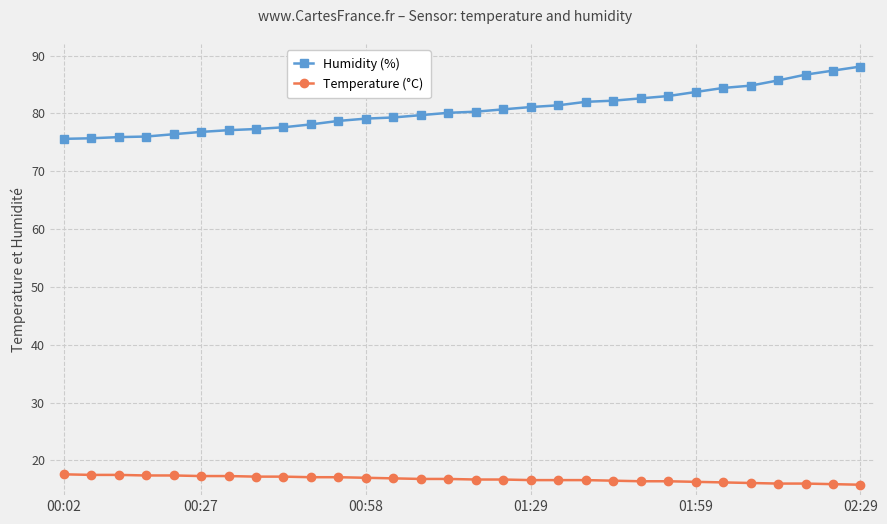

What is the value of the Humidity (%) point at the 18th from the left?

81.1